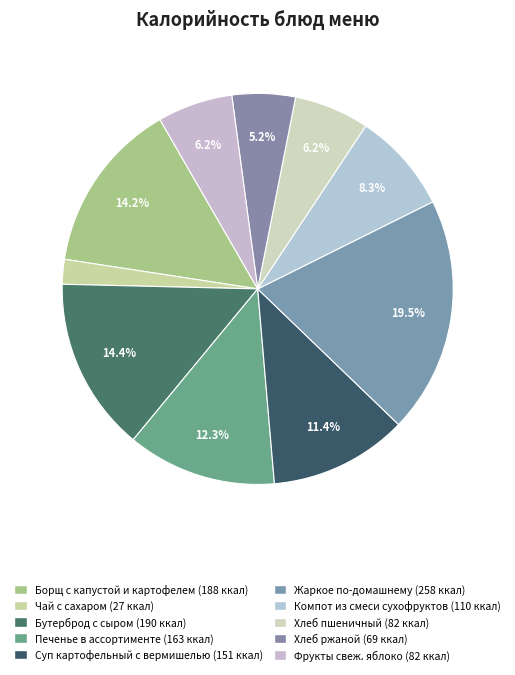

Is there any slice that represents more than half of the pie?

No